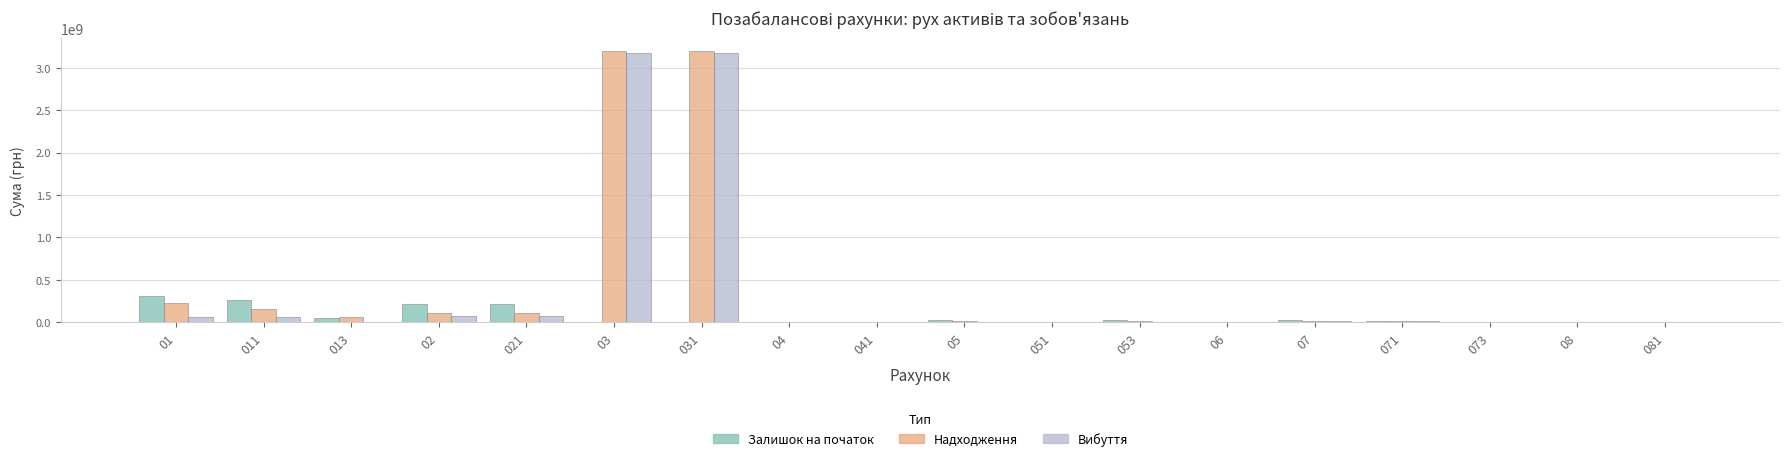

How many series are shown in this chart?

3